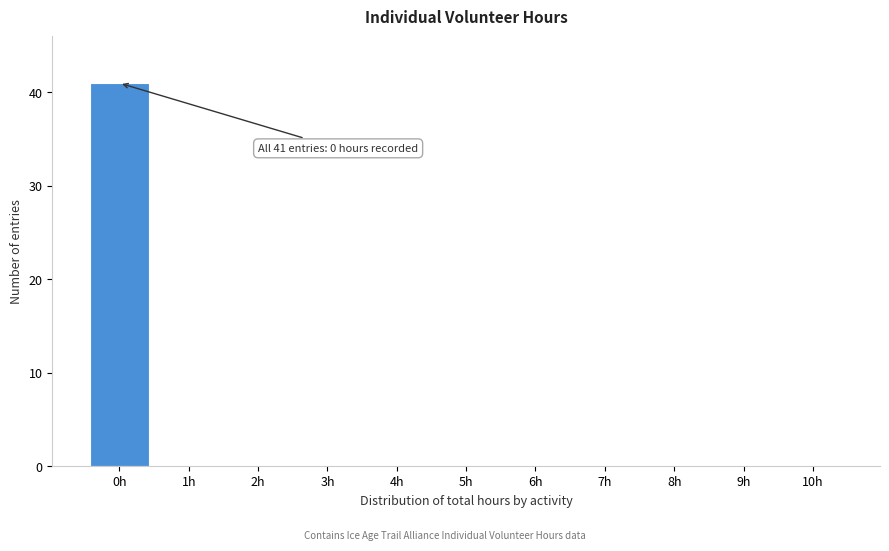

Which range on the x-axis has the tallest bar?

-0.5 to 0.5